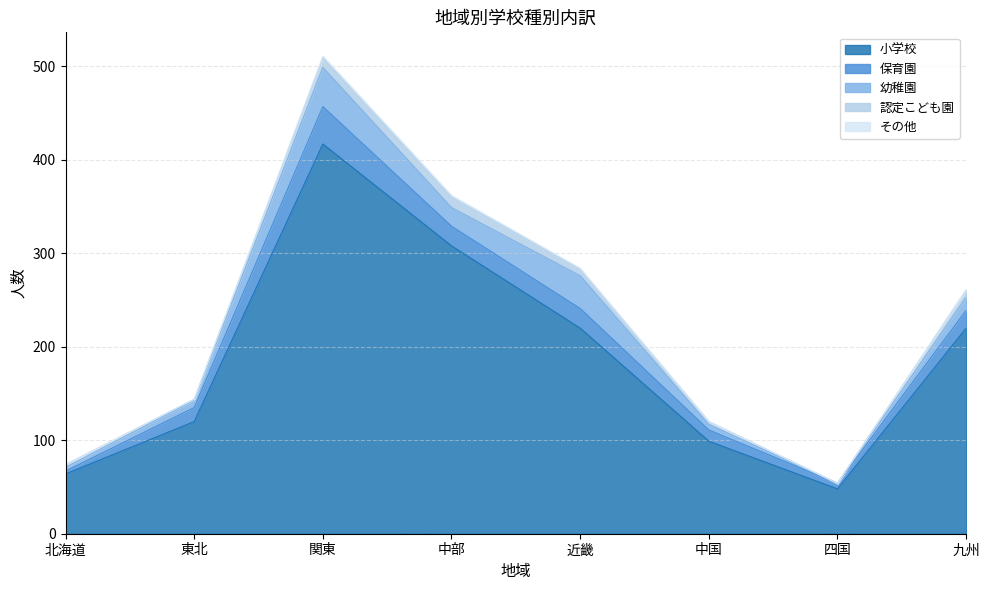

At which label does 小学校 first exceed 220?

関東